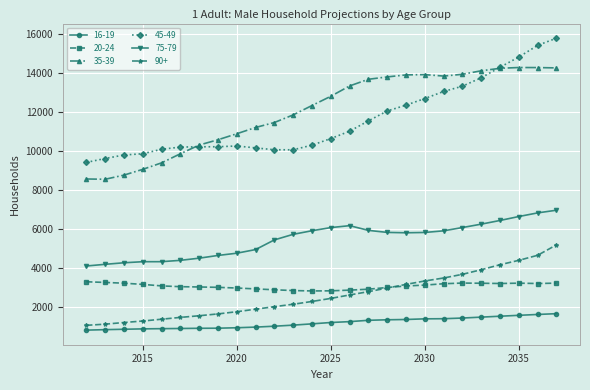

How many distinct data groups are displayed?

6